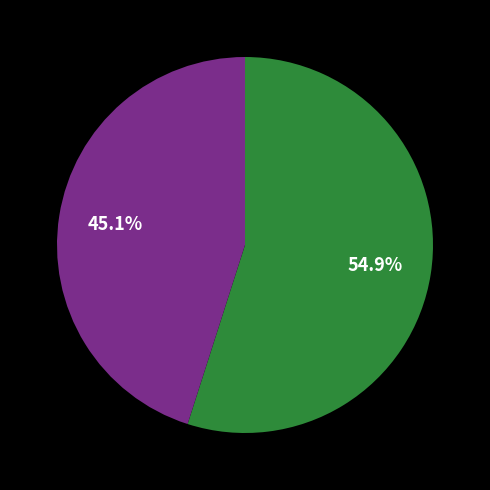

Is there a majority slice in this chart?

Yes